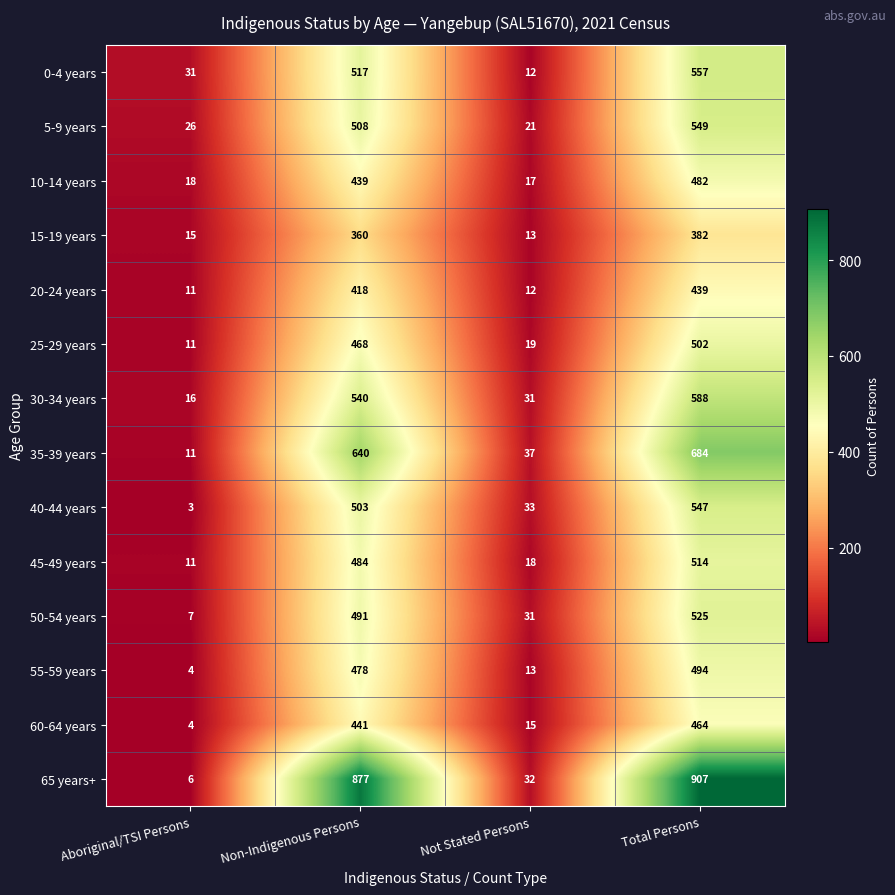

At which category is the sum across all series the highest?

Total Persons